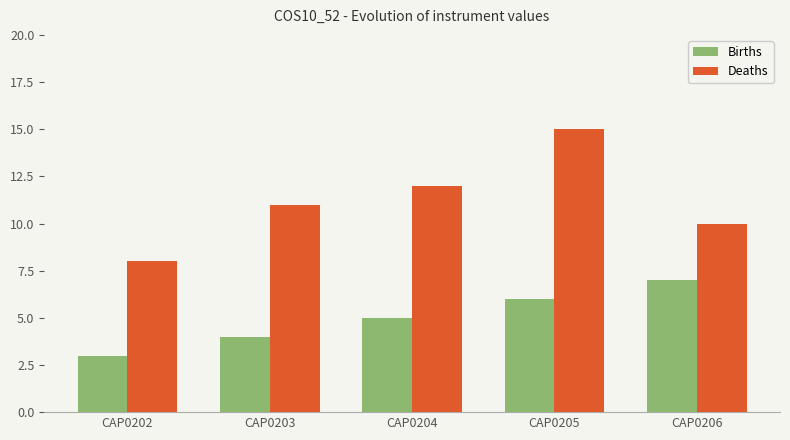

What is the spread (max minus min) of values at CAP0203?

7